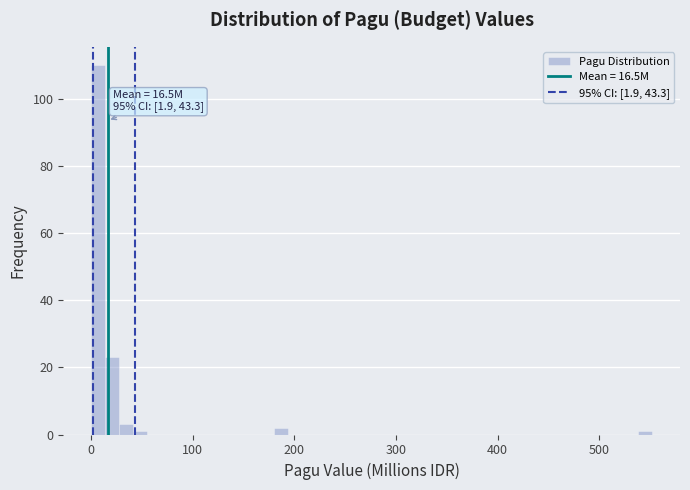

Read against the x-axis, roughly where is the centre of the tallest bar?

10